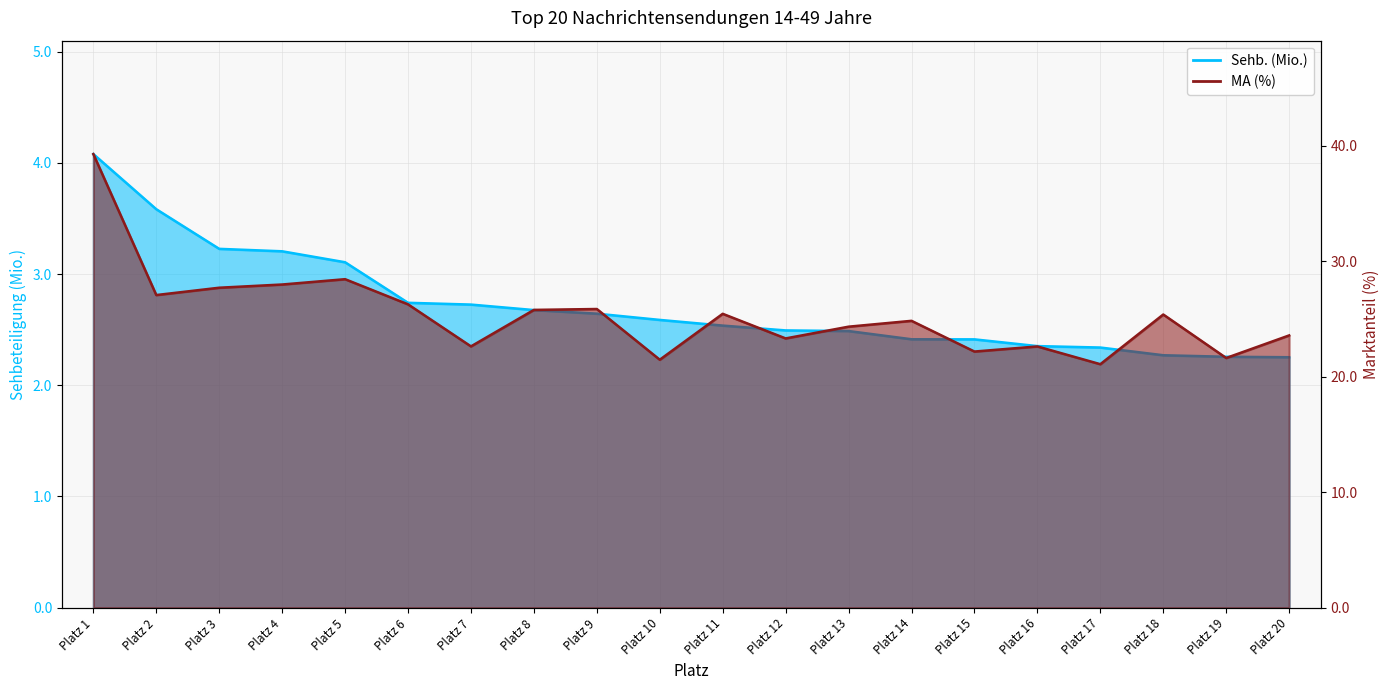

How many categories are shown in the chart?

20